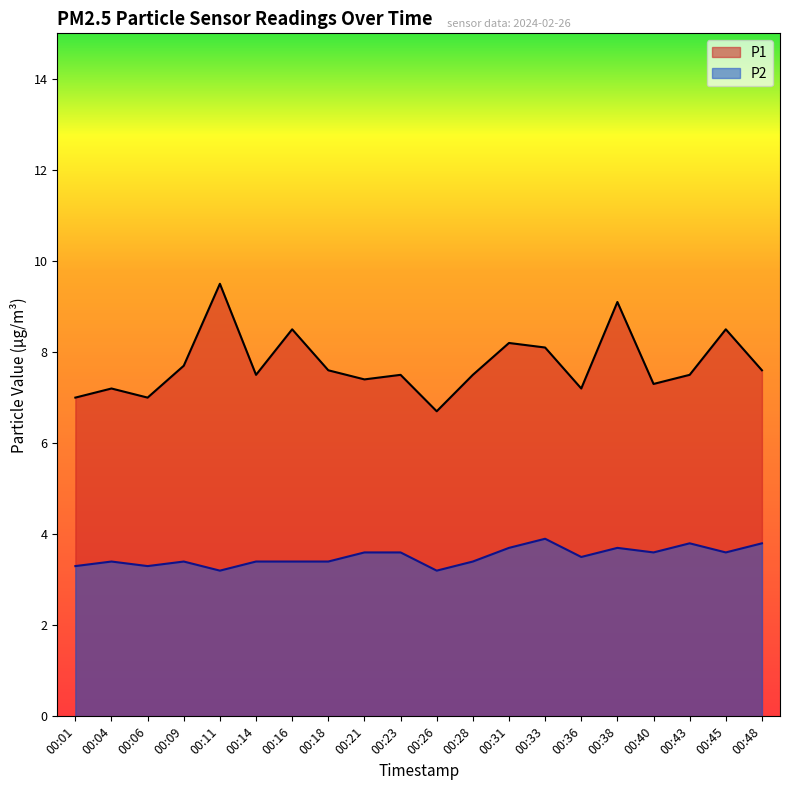

What is the difference between the P1 values at 00:26 and 00:48?

0.9